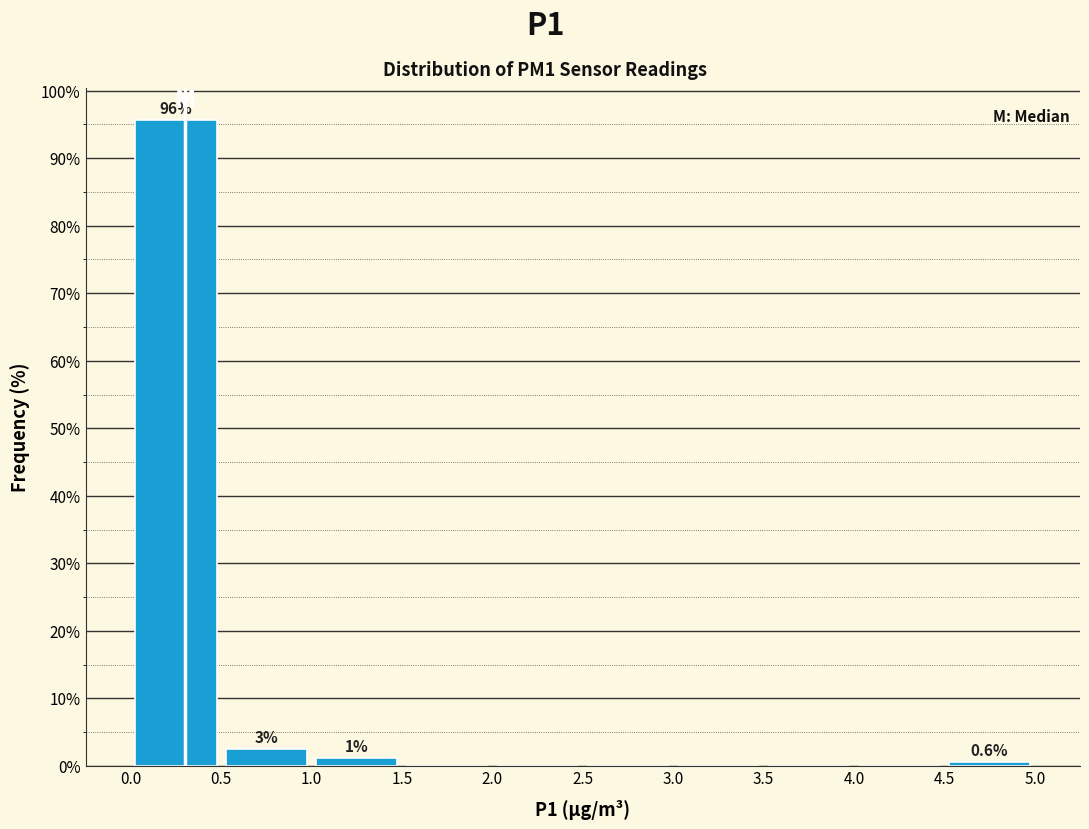

Which range on the x-axis has the tallest bar?

0.0 to 0.5